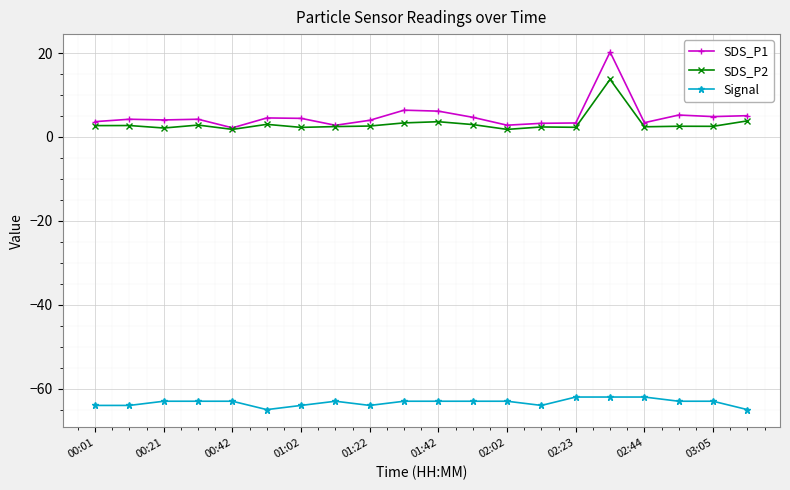

What are all the series names shown in the legend?

SDS_P1, SDS_P2, Signal